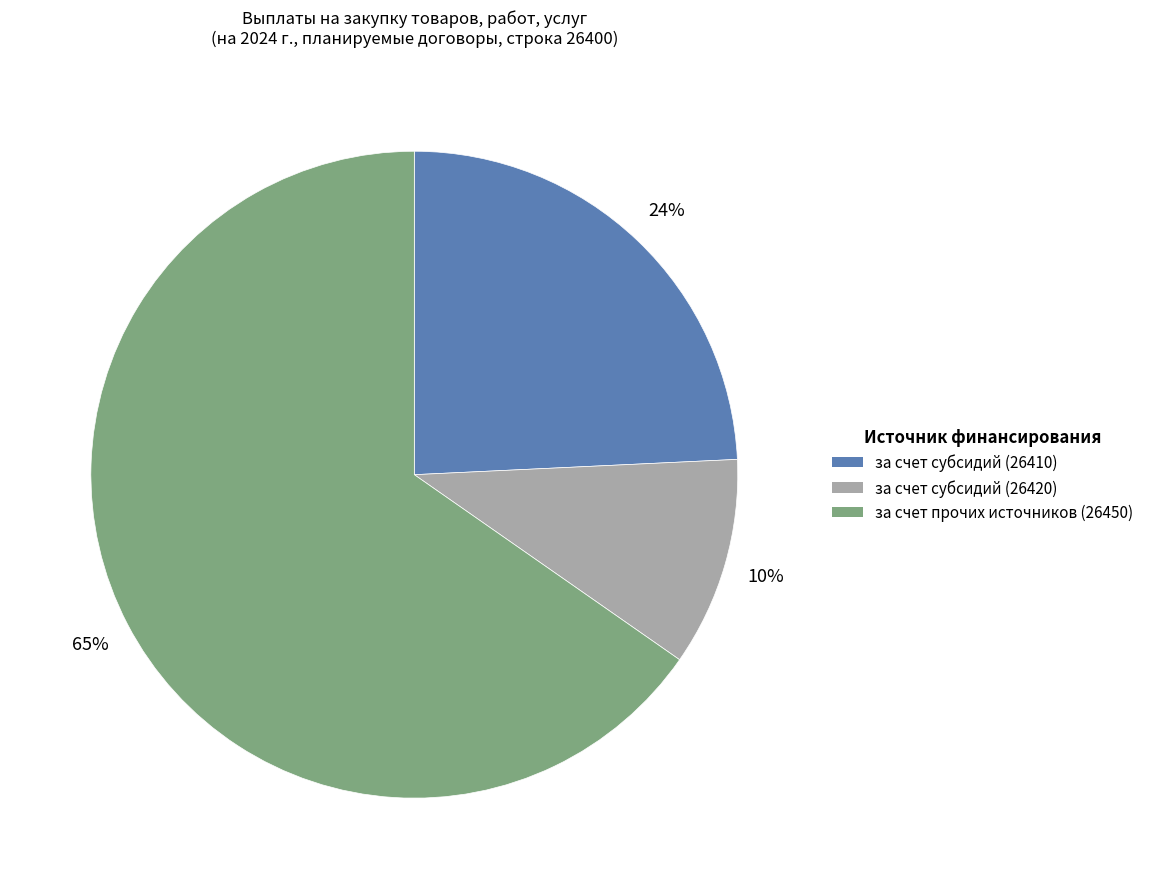

To the nearest percent, what percentage of the pie is за счет субсидий (26410)?

24%